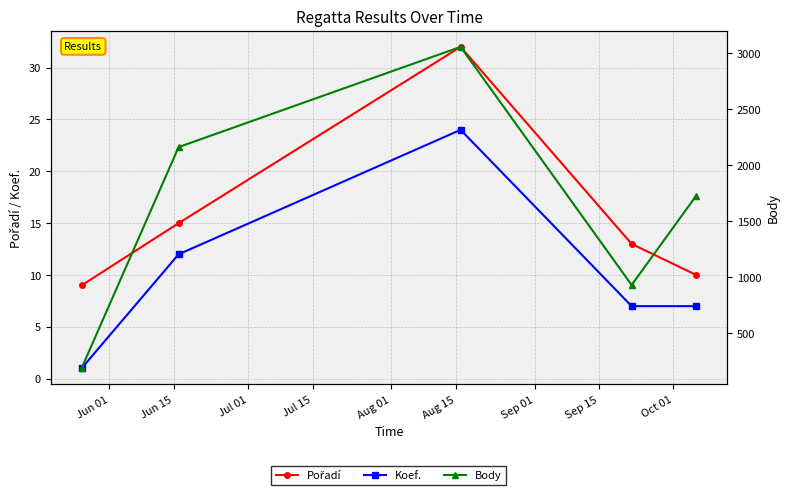

True or false: Koef. has more than 0 interior local peaks.

True